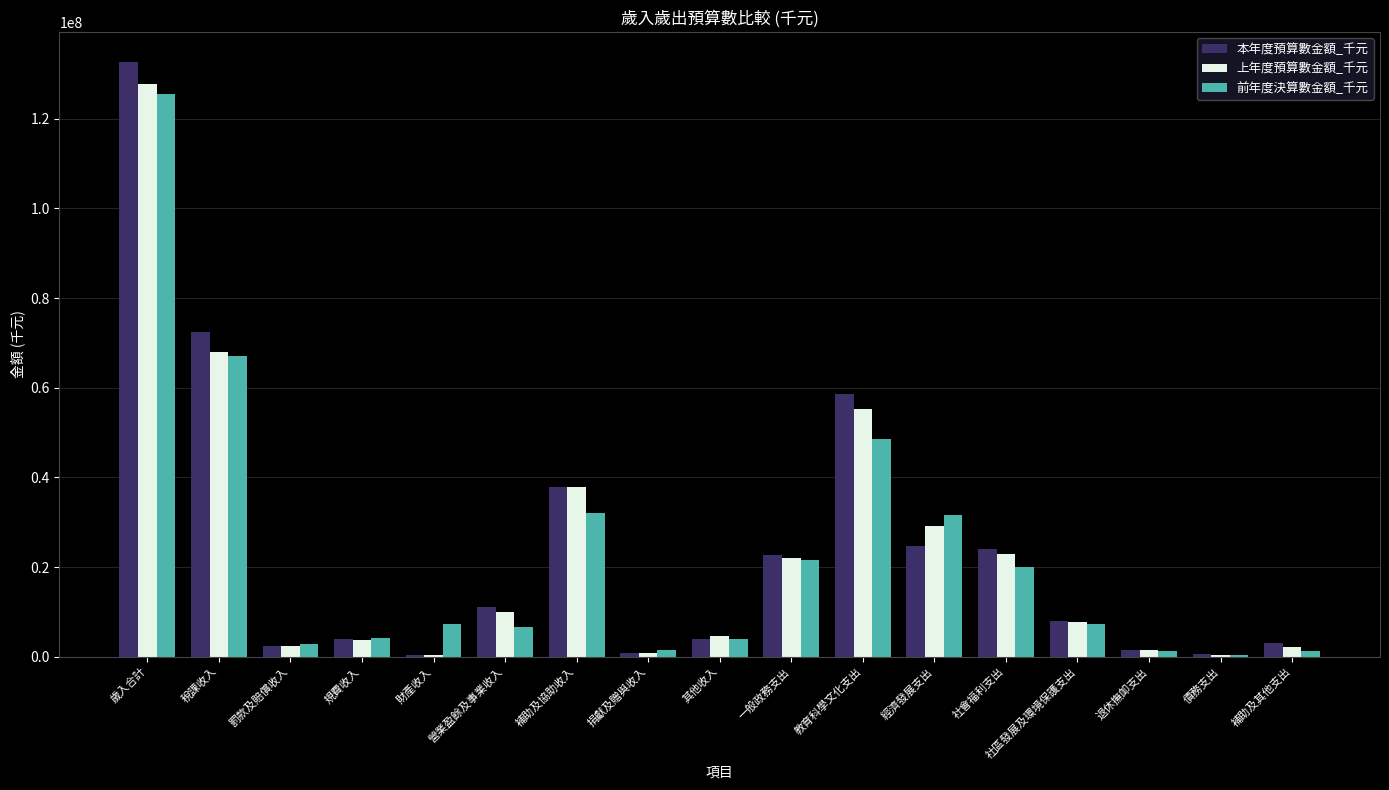

What is the highest value of the 本年度預算數金額_千元 series?

132740000